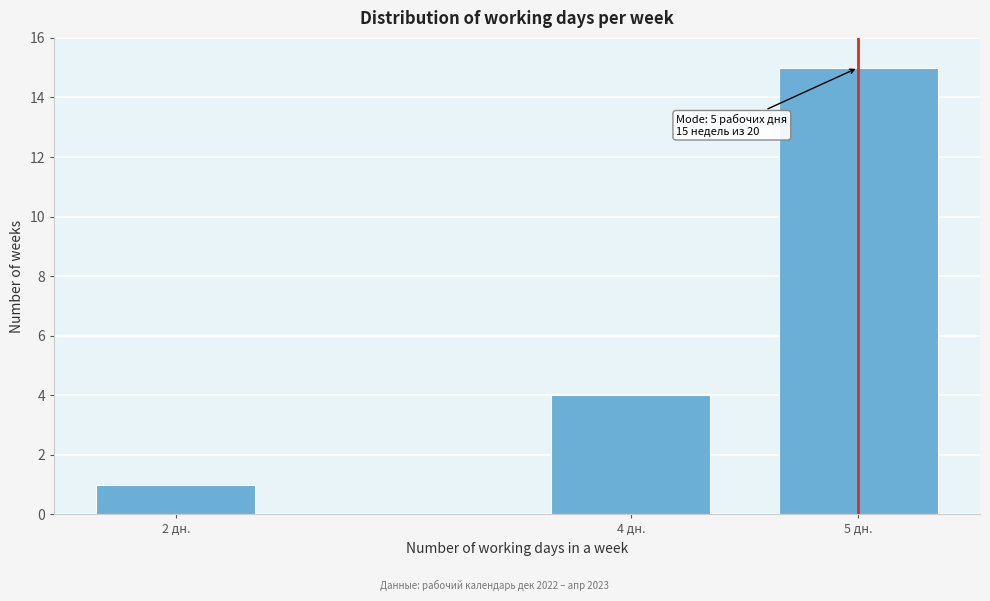

Reading left to right, transcribe all the data shown in this chart.

2 дн.=1	4 дн.=4	5 дн.=15